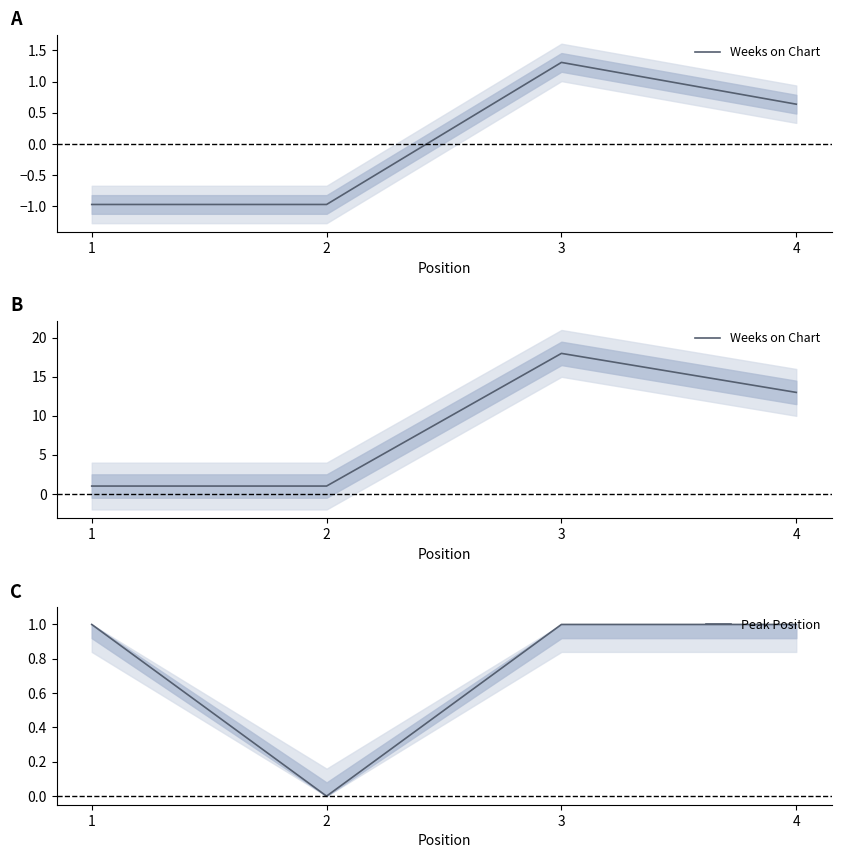

Count the Weeks on Chart values in the range 1 to 18.

4